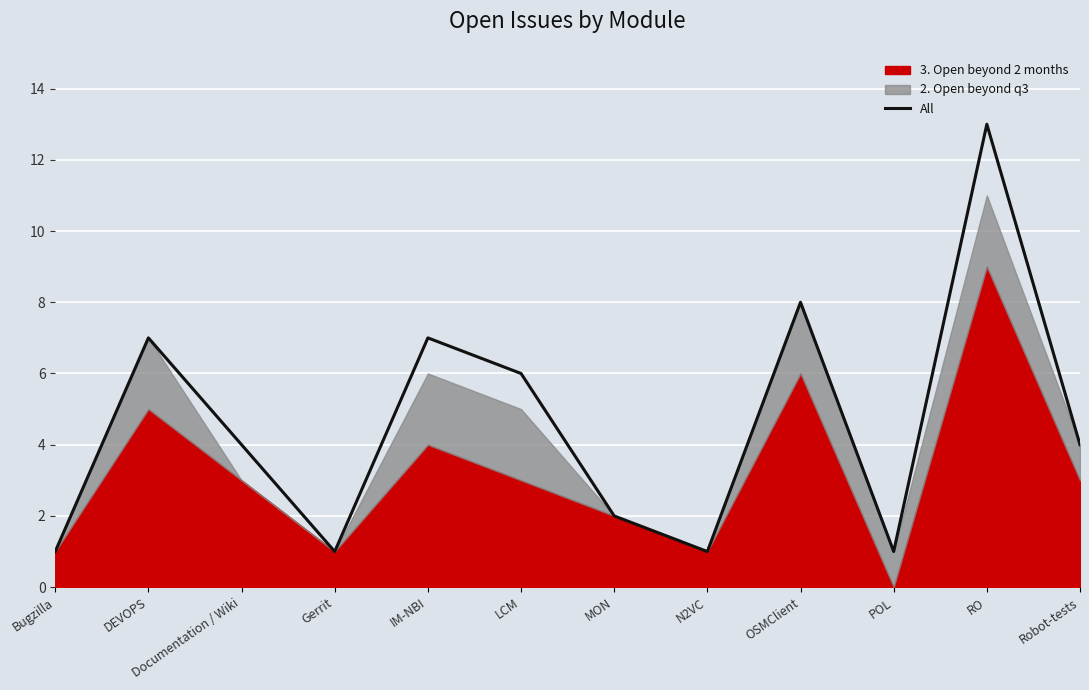

At which category does the chart reach its peak across all series?

RO